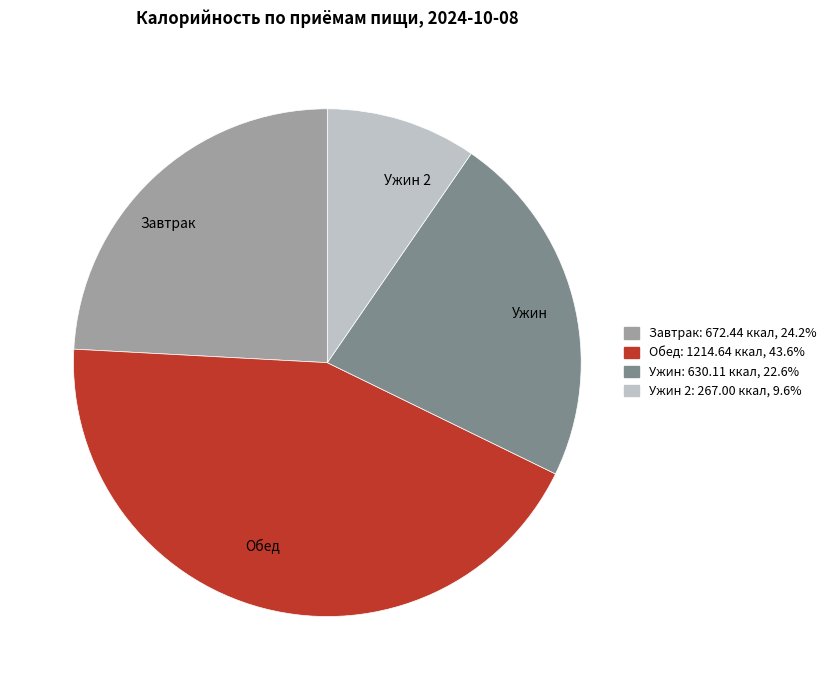

Approximately how many times larger is the value at Обед compared to Ужин 2?

4.5